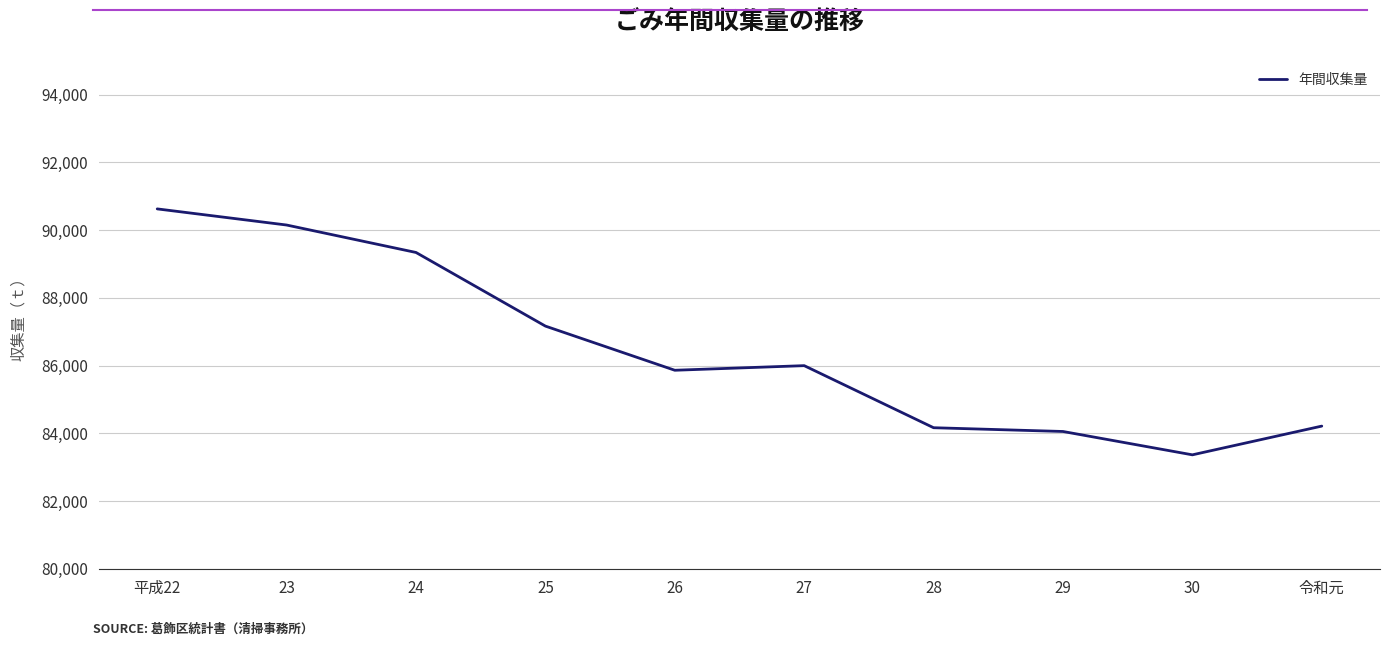

Approximately how many times larger is the value at 25 compared to 23?

1.0